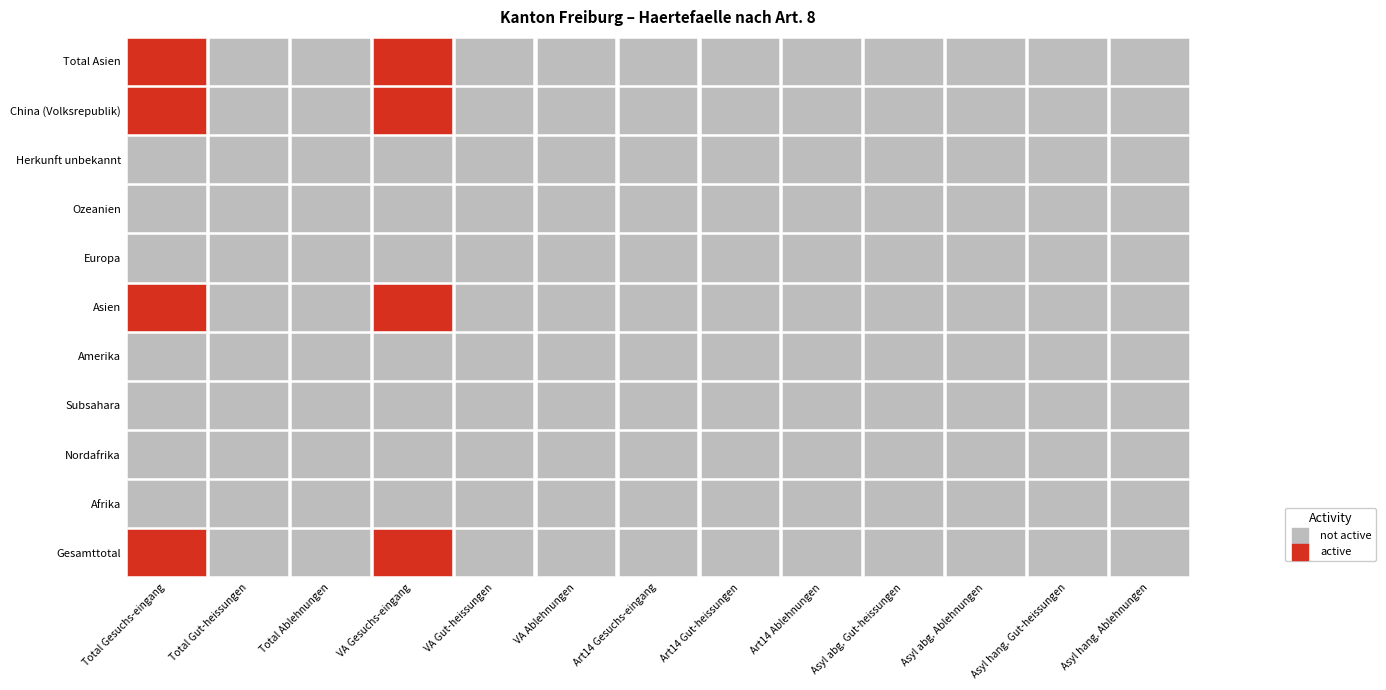

Which series has the widest spread of values?

Gesamttotal